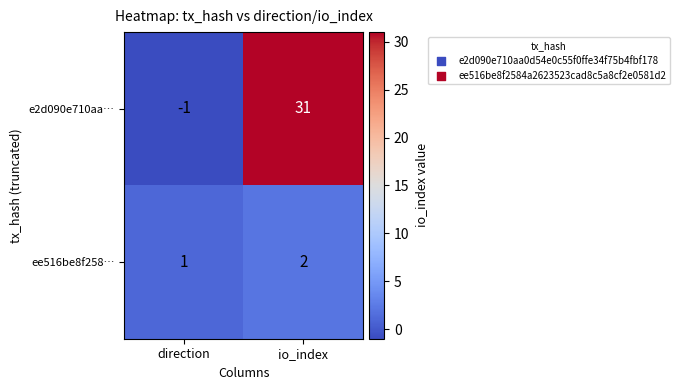

How many positive values does the e2d090e710aa… series have?

1